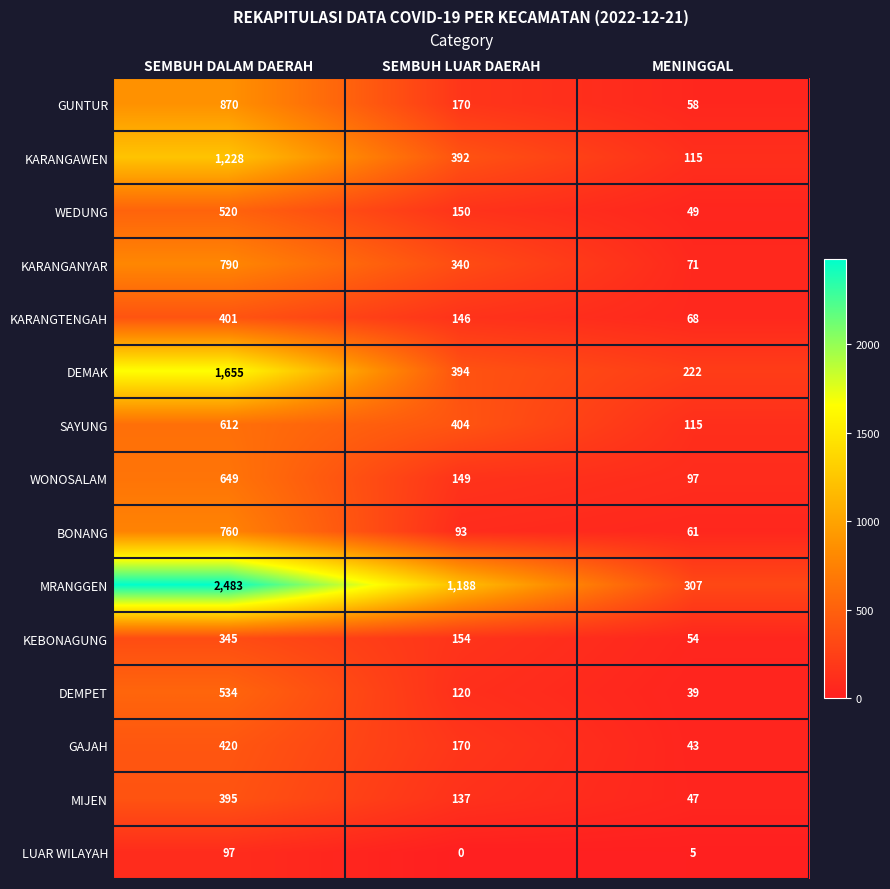

At which category is the sum across all series the highest?

SEMBUH DALAM DAERAH